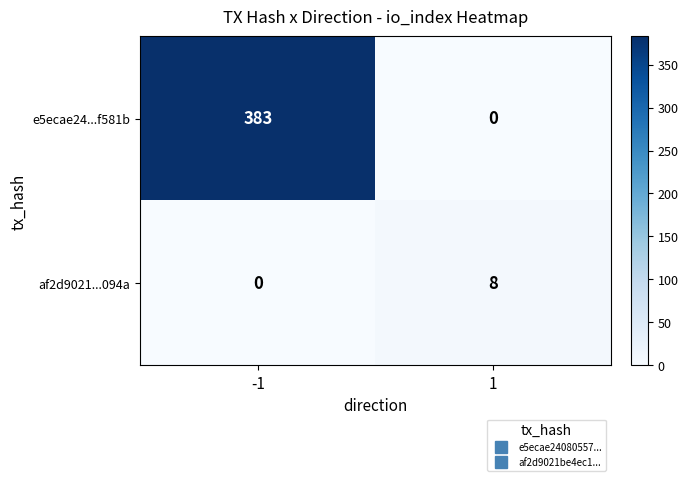

Reading right to left, list all the values displayed in this chart.

e5ecae24...f581b: 1=0	-1=383
af2d9021...094a: 1=8	-1=0